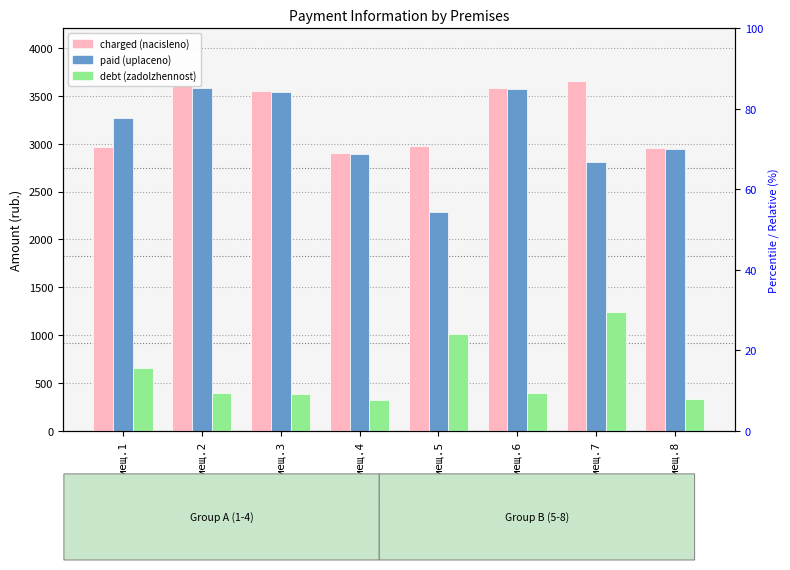

What is the sum of the debt (zadolzhennost) values at Помещ.7 and Помещ.8?

1568.1